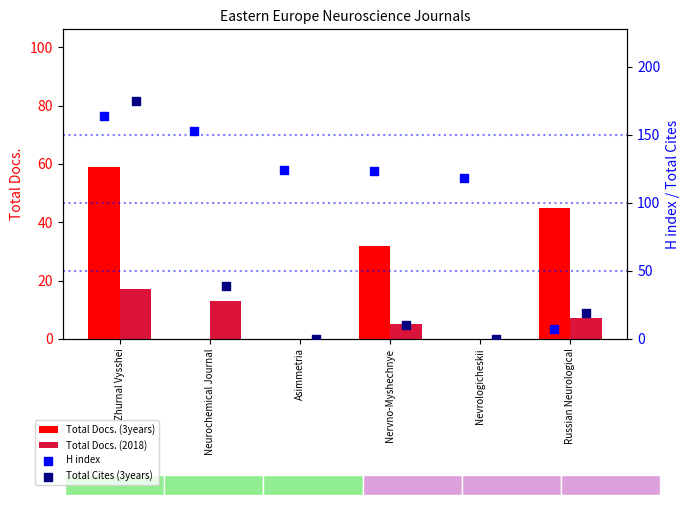

At how many categories does at least one series exceed 136?

2